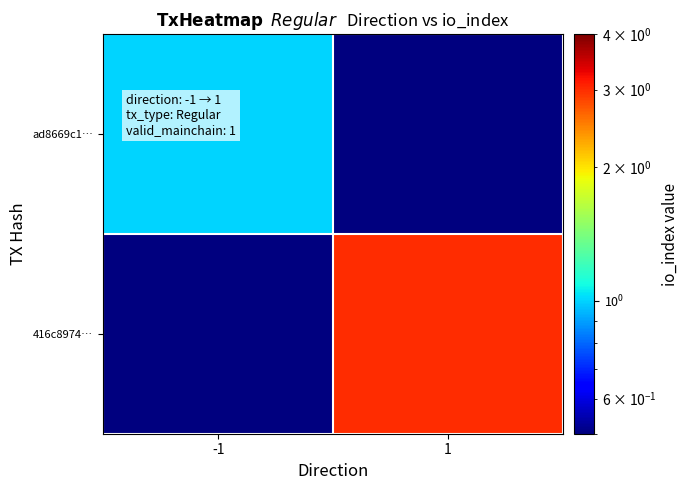

What is the smallest value displayed?

0.1